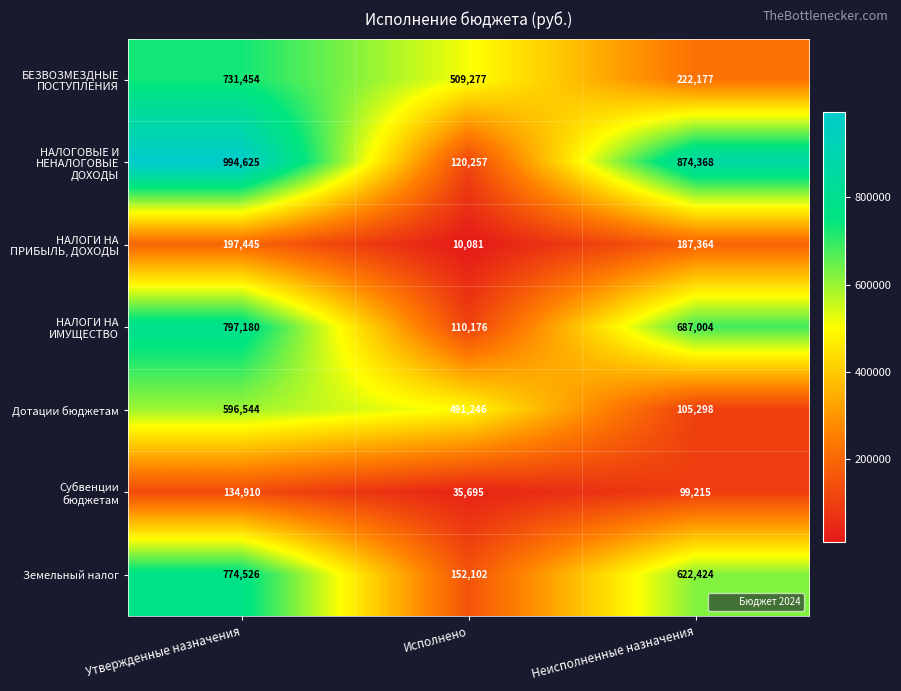

Which series has the widest spread of values?

НАЛОГОВЫЕ И НЕНАЛОГОВЫЕ ДОХОДЫ